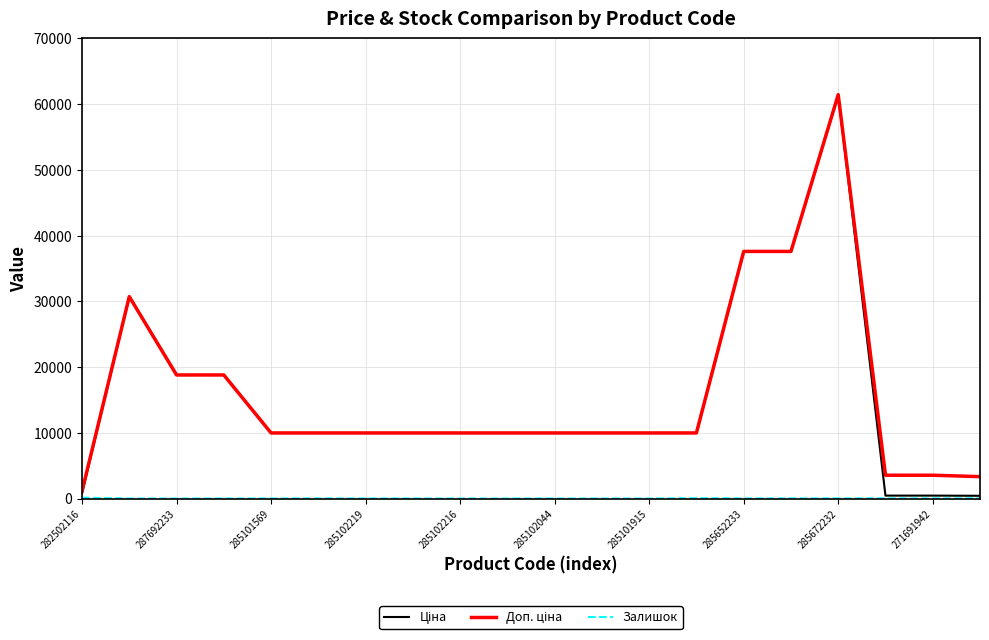

What is the greatest value displayed?

61434.3